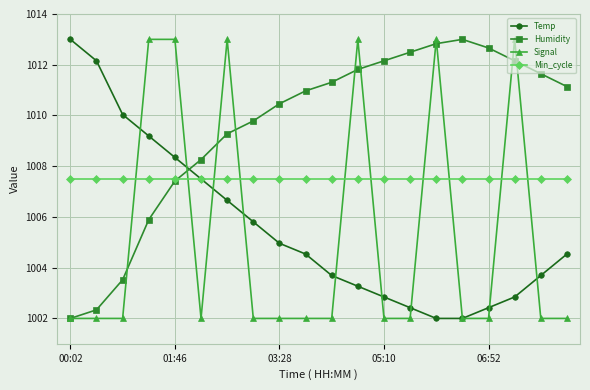

What is the value of the Signal point at the 10th from the left?

1002.0